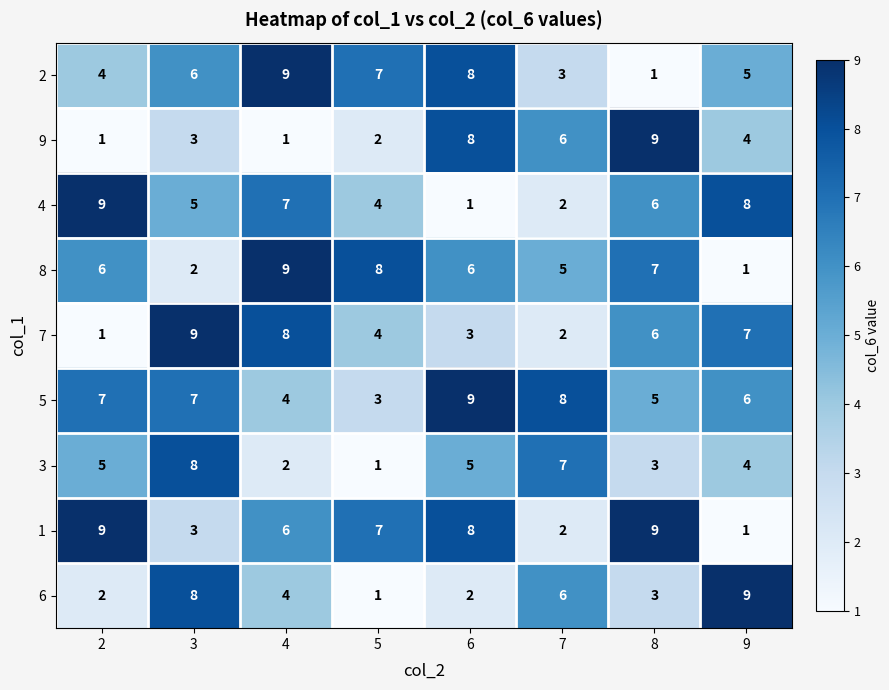

Where is 3 nearest to the value 4?

9